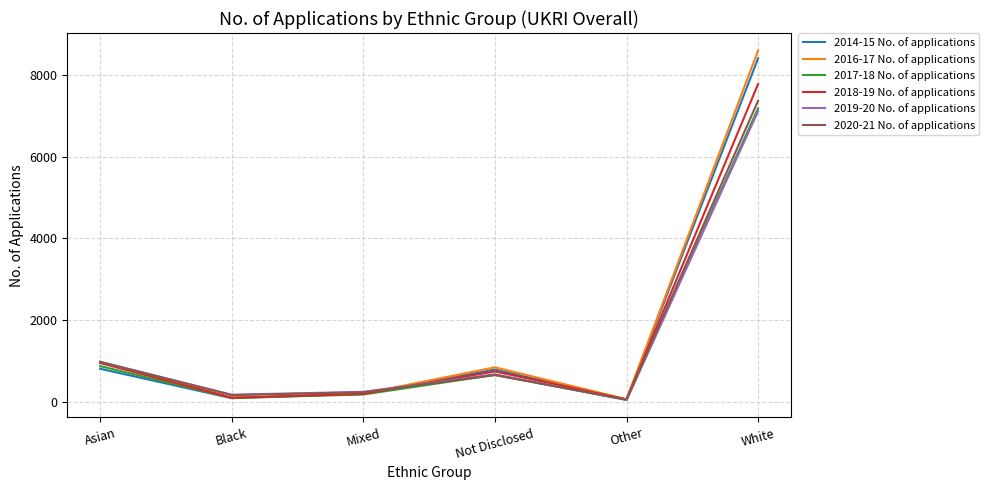

What is the maximum value shown in the chart?

8595